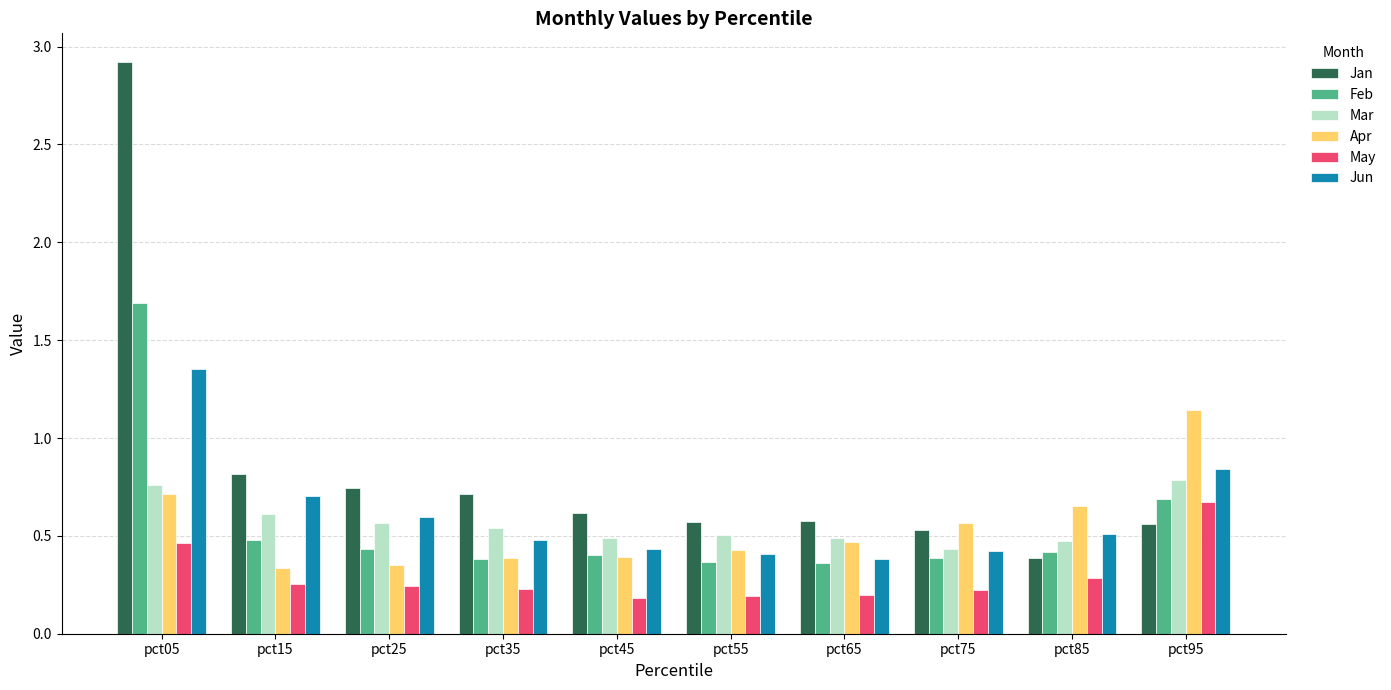

What is the sum of the May values at pct95 and pct45?

0.9